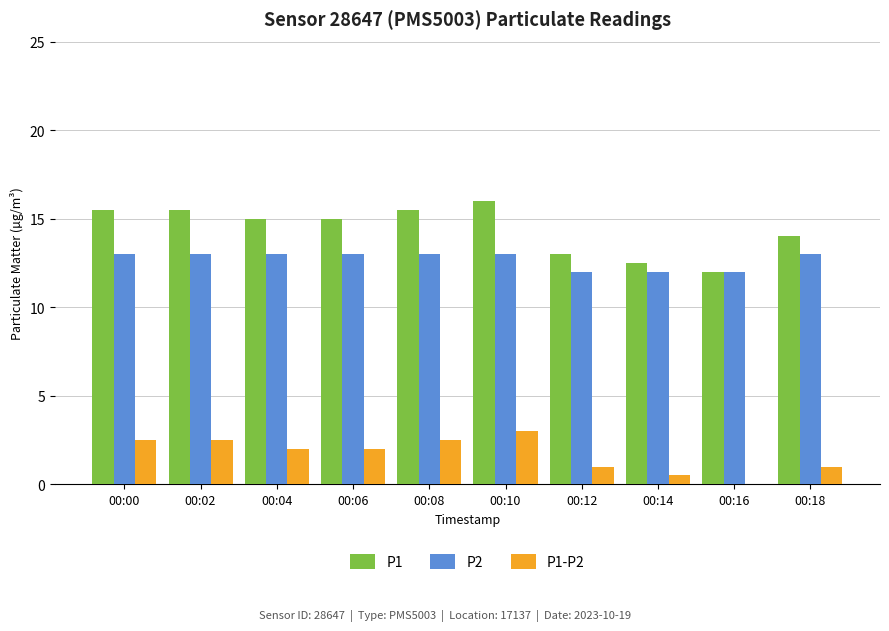

Which series has the widest spread of values?

P1